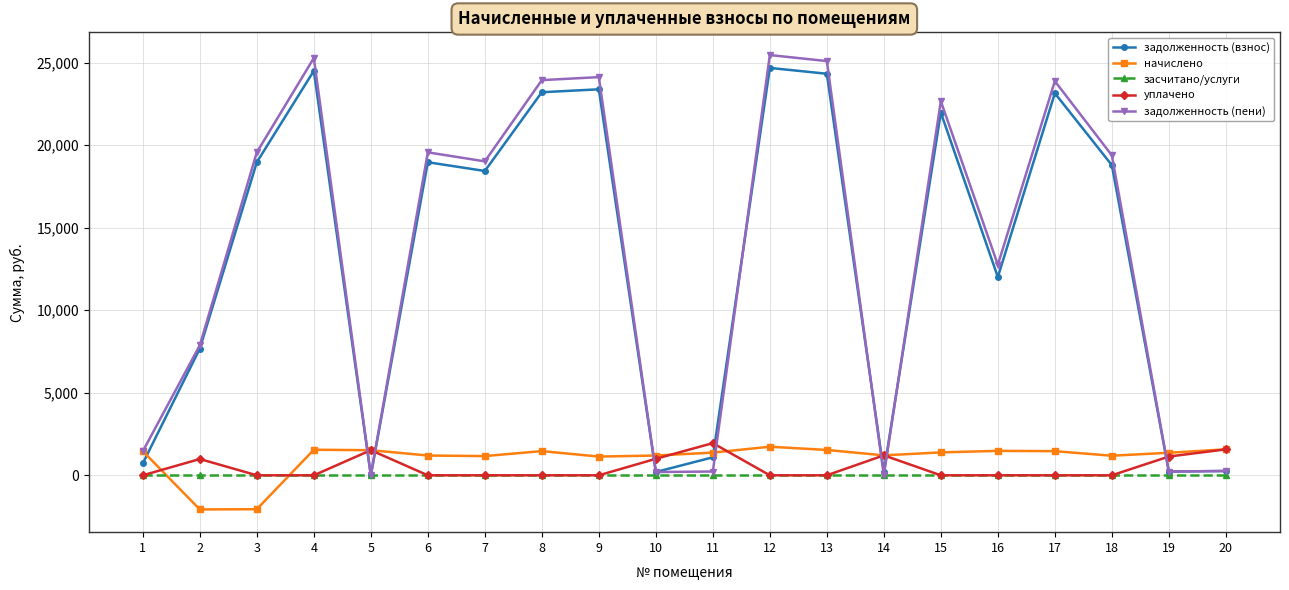

At which category does задолженность (пени) reach its first local valley?

5